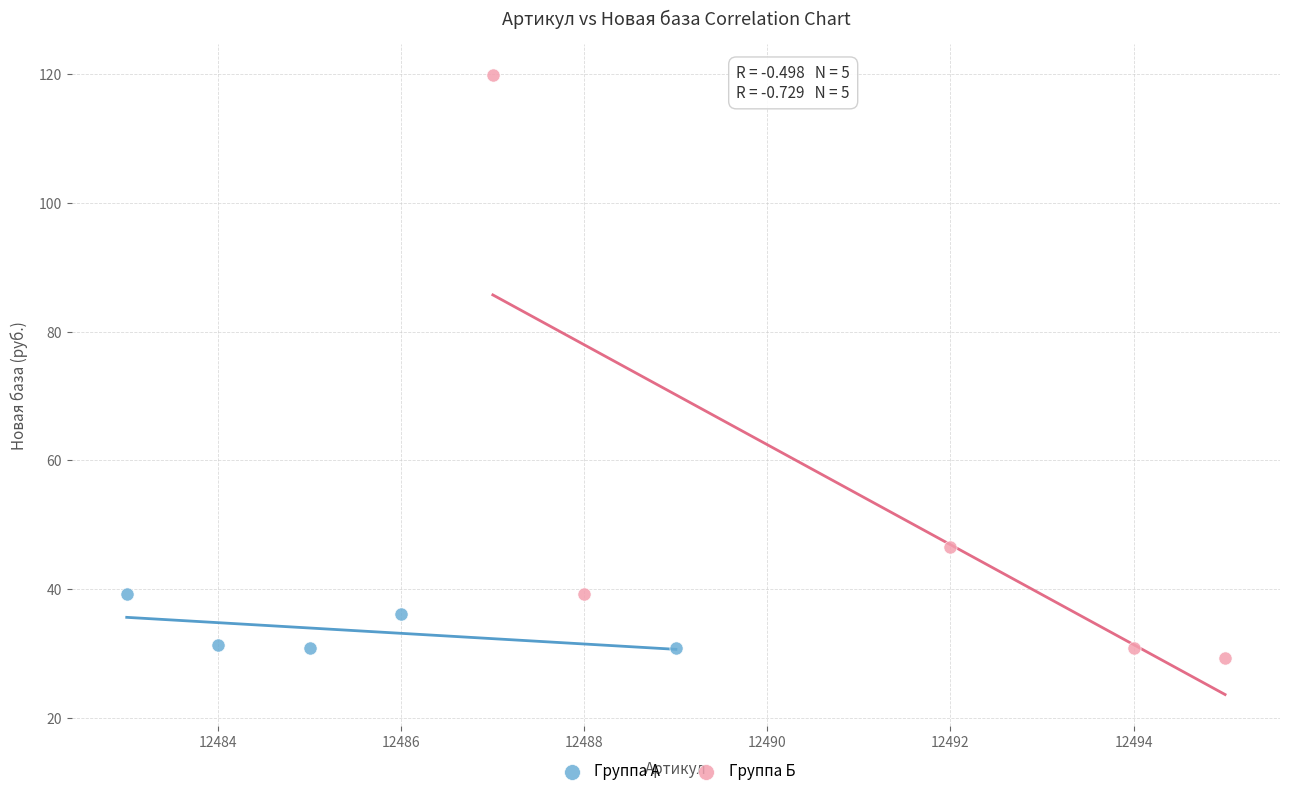

Which series reaches the maximum Y coordinate?

Группа Б